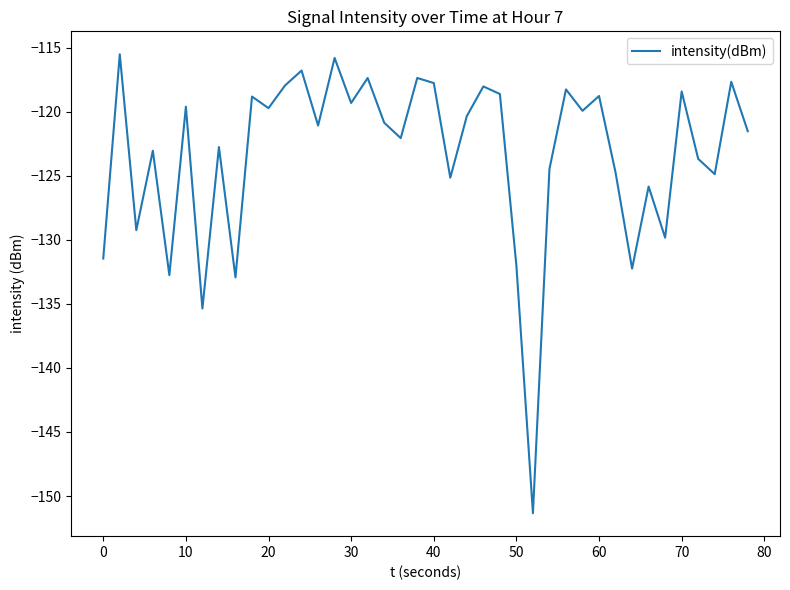

What is the difference between the maximum and minimum values?

35.8